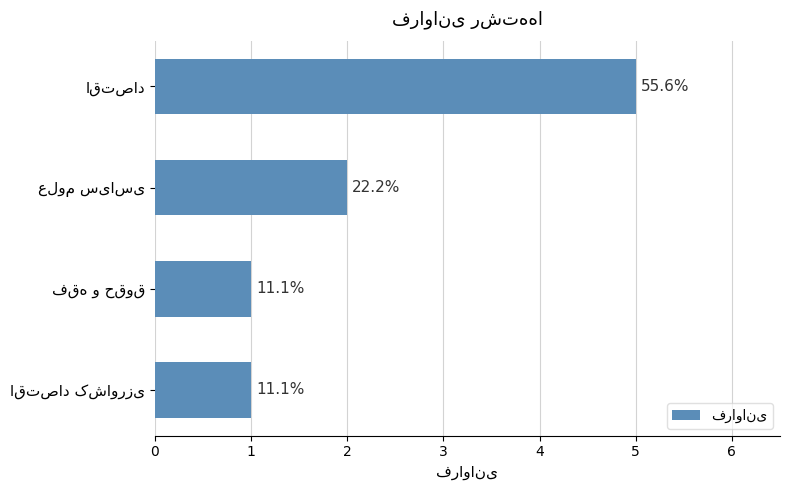

Are the bars grouped side by side (vs. stacked)?

No